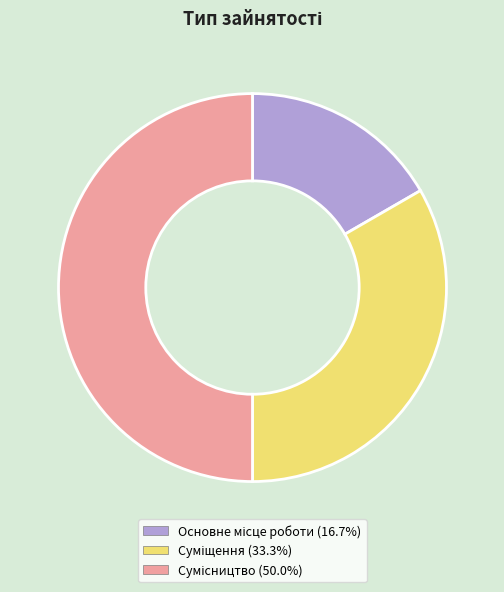

Count the number of slices in the pie.

3